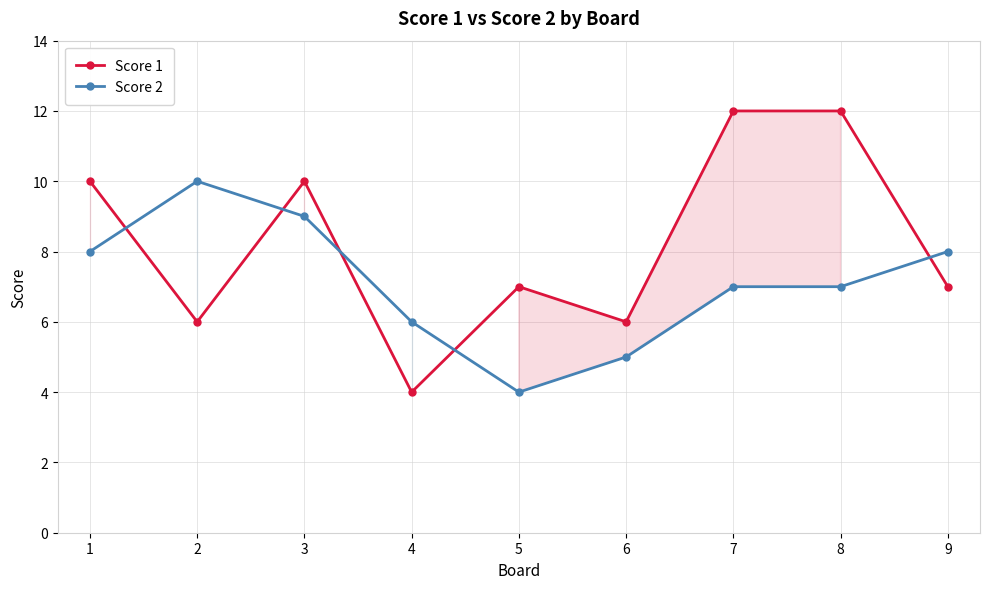

True or false: Score 2 has a value of 5 at 6.

True